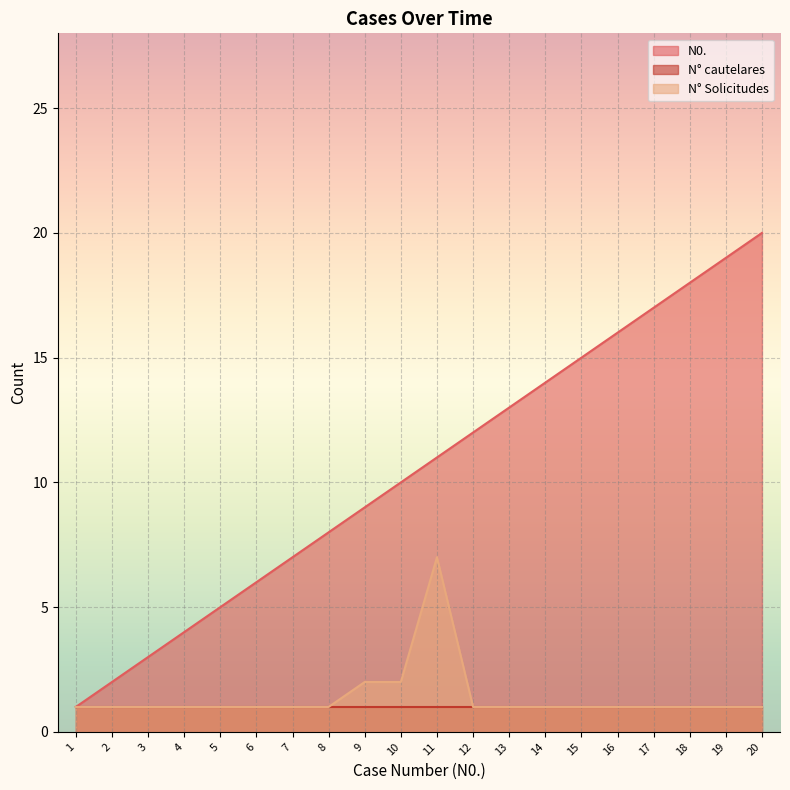

Does the chart display data point markers on the line(s)?

No